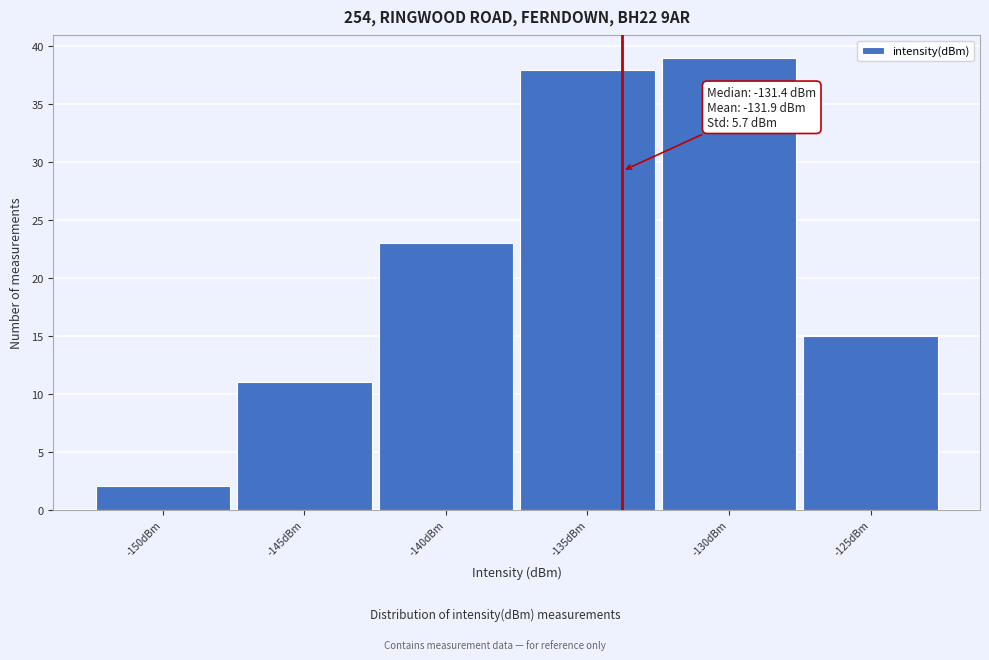

Reading left to right, transcribe all the data shown in this chart.

2	11	23	38	39	15